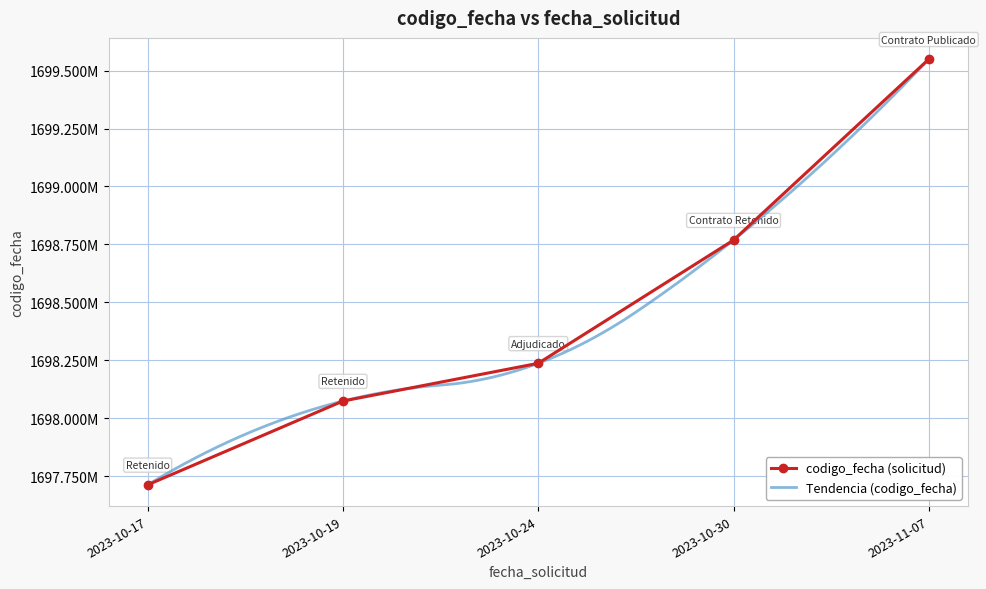

What is the difference between the maximum and second lowest values?

1475560